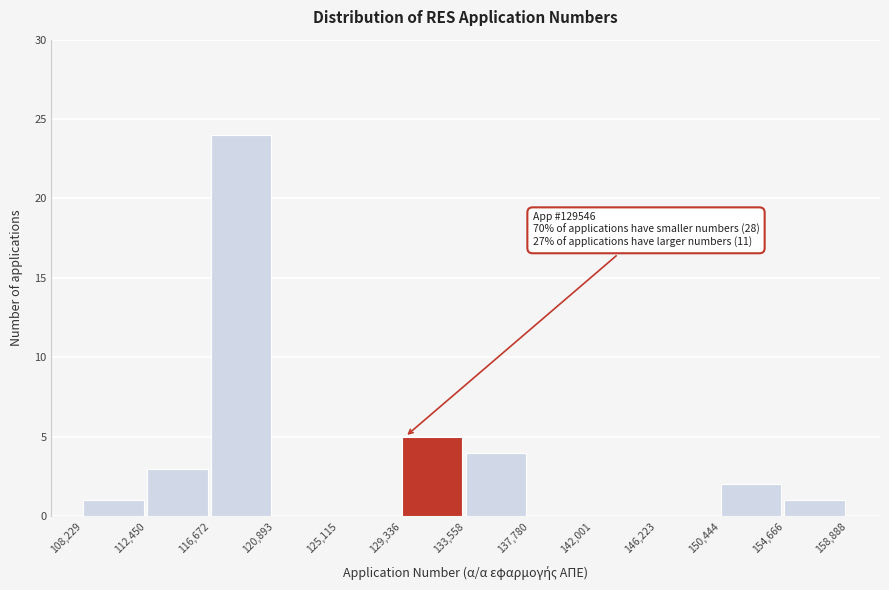

Over which range of the x-axis is the bar tallest?

116,672 to 120,893